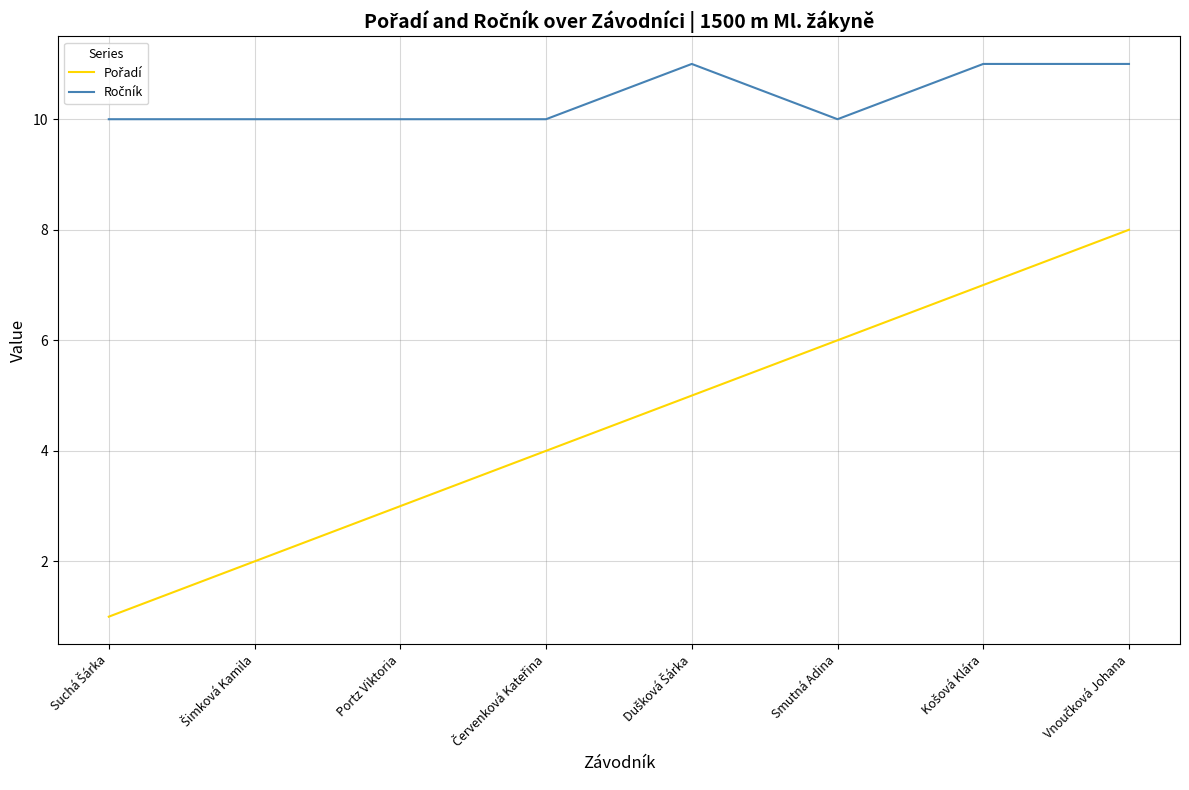

What is the maximum value shown in the chart?

11